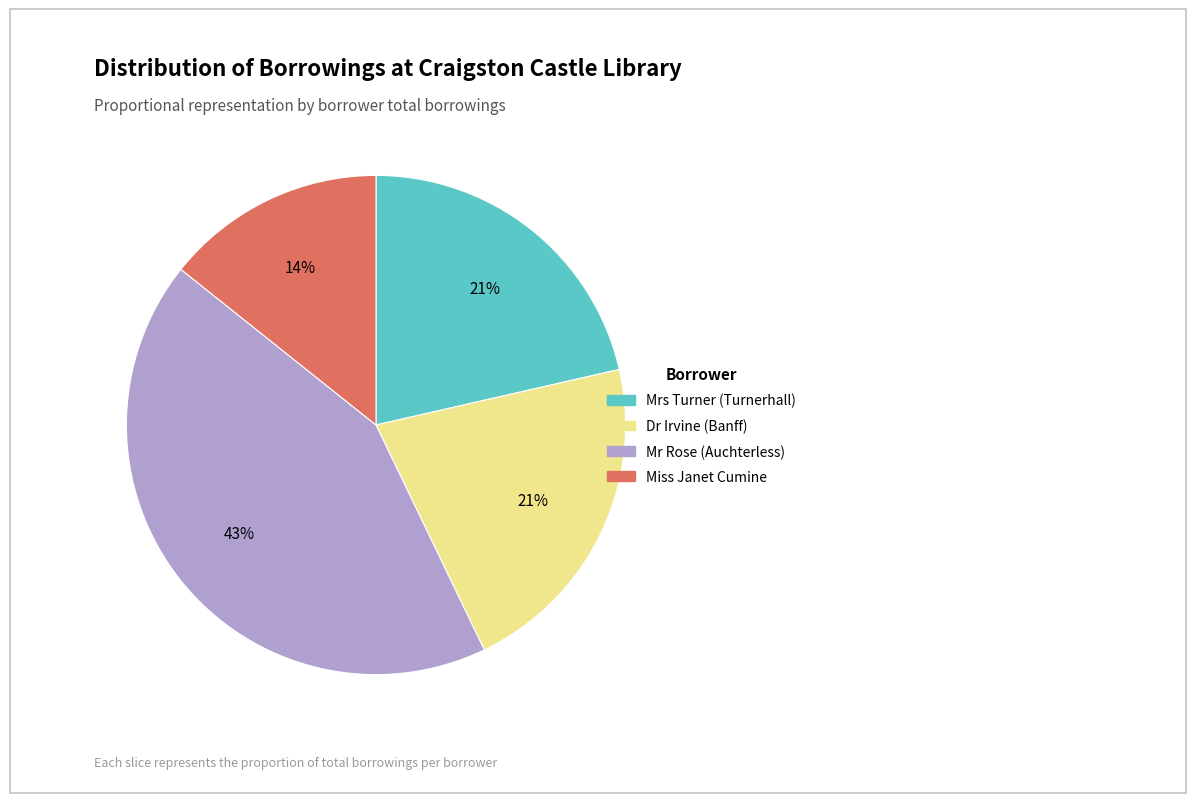

What percentage is the Mr Rose (Auchterless) slice, to the nearest percent?

43%